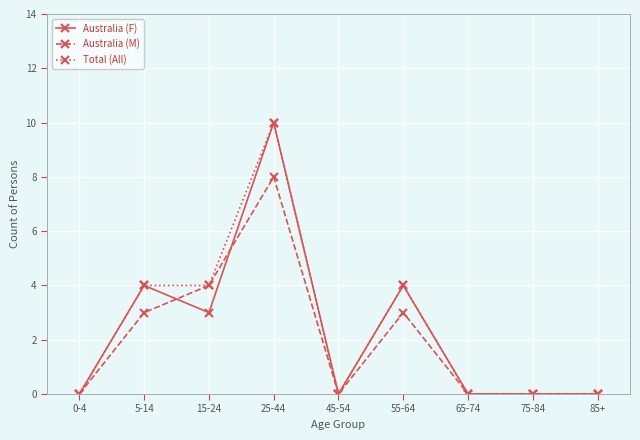

At which category is the sum across all series the highest?

25-44